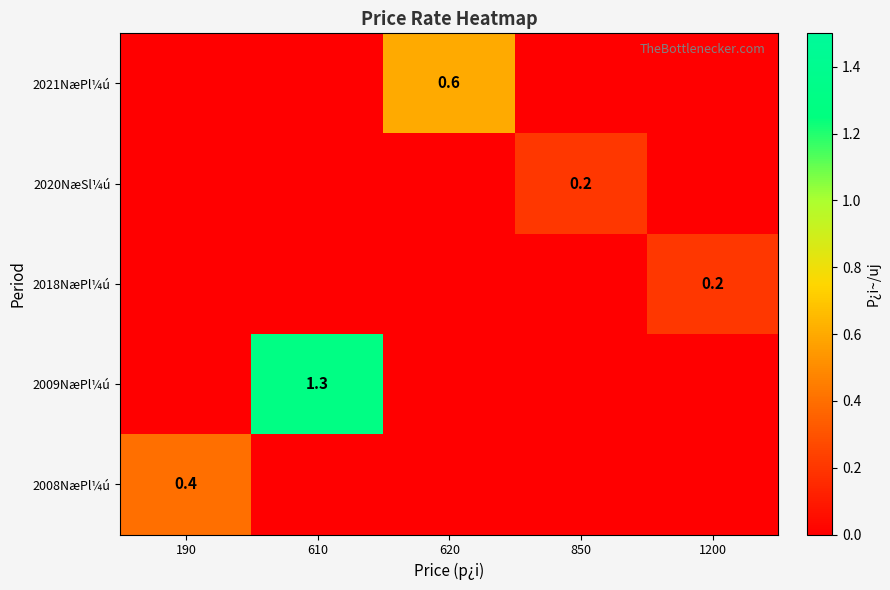

Is it true that 2020NæSl¼ú equals 0.1 at 620?

False